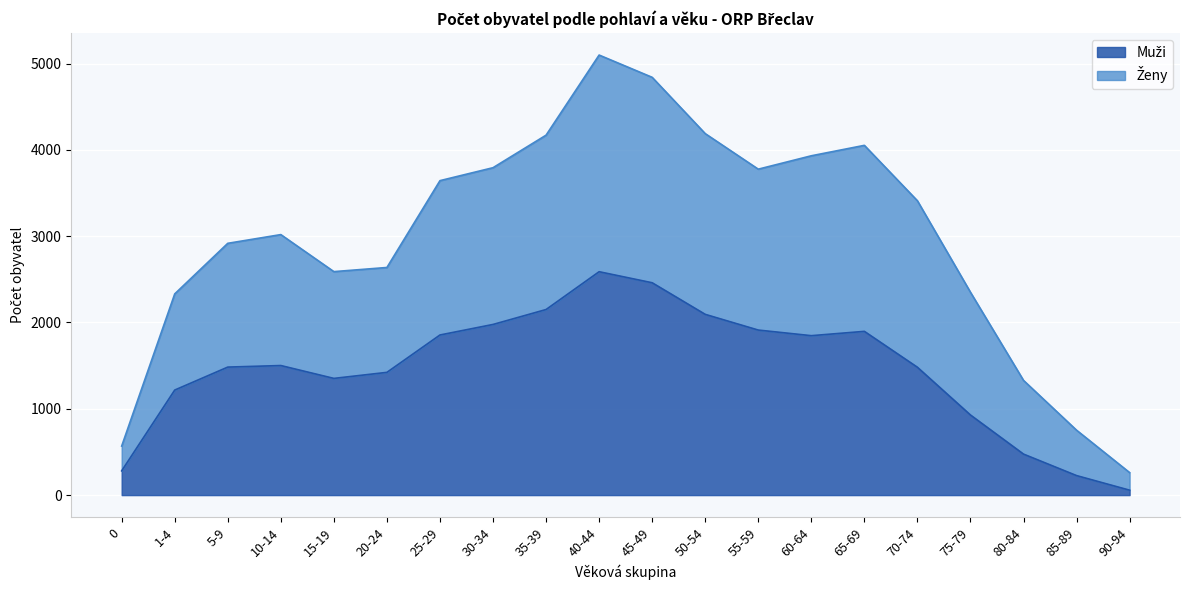

Between 0 and 45-49, which is larger?

45-49